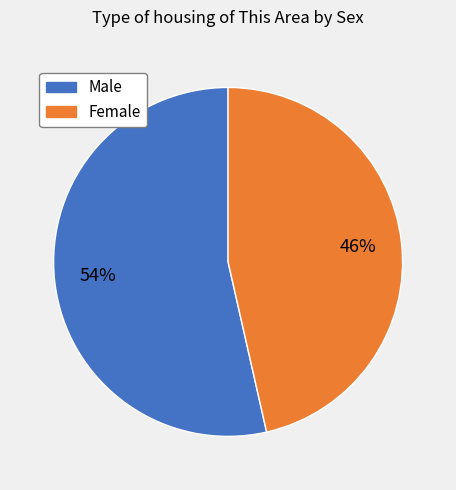

How many slices are in this pie chart?

2